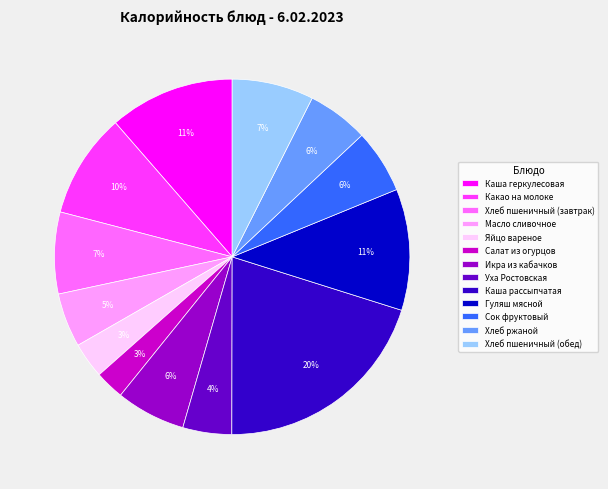

How many slices are in this pie chart?

13